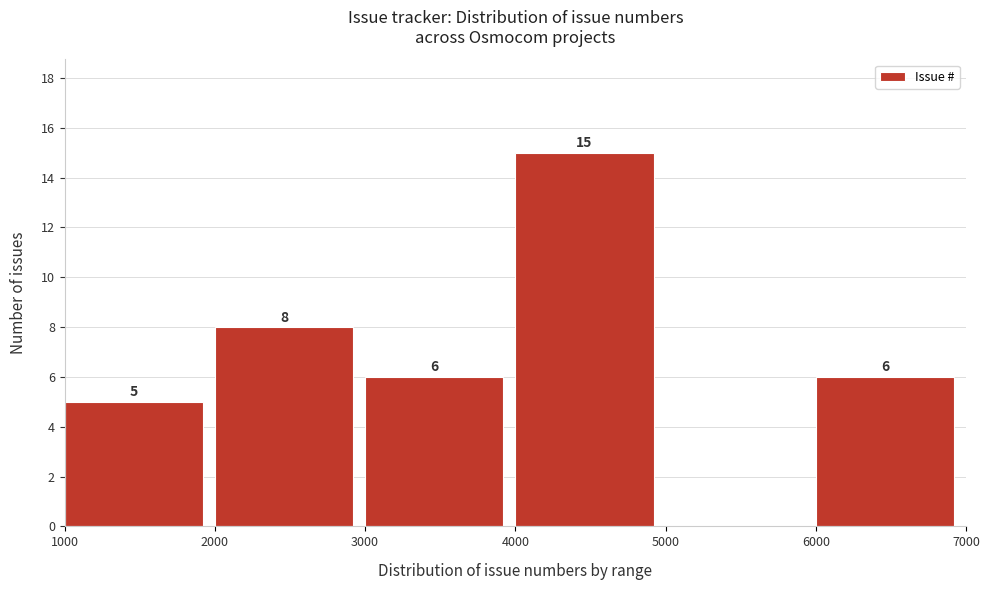

Which range on the x-axis has the tallest bar?

4000 to 5000